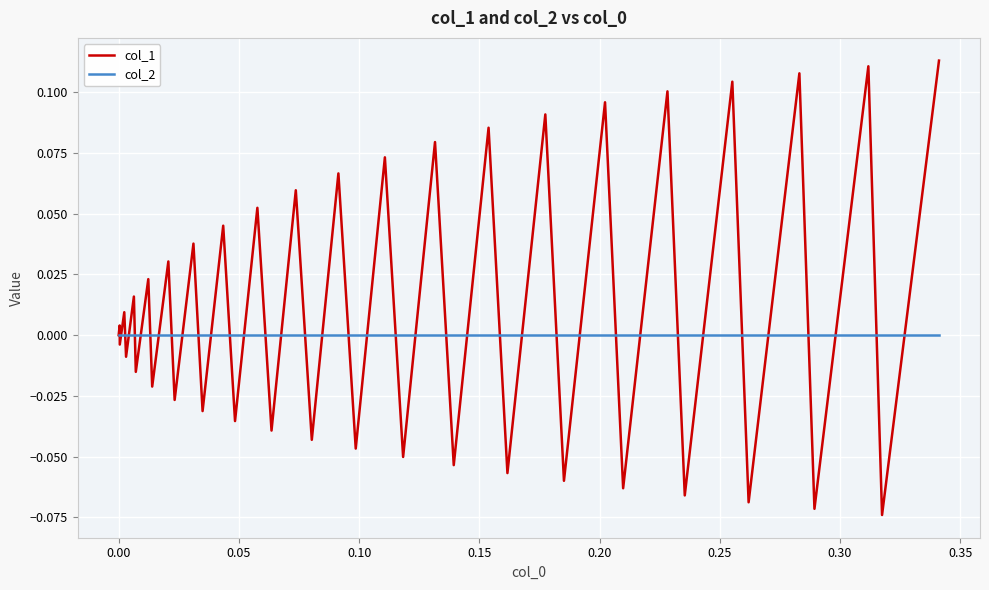

List the series in order of their peak value, lowest first.

col_2, col_1